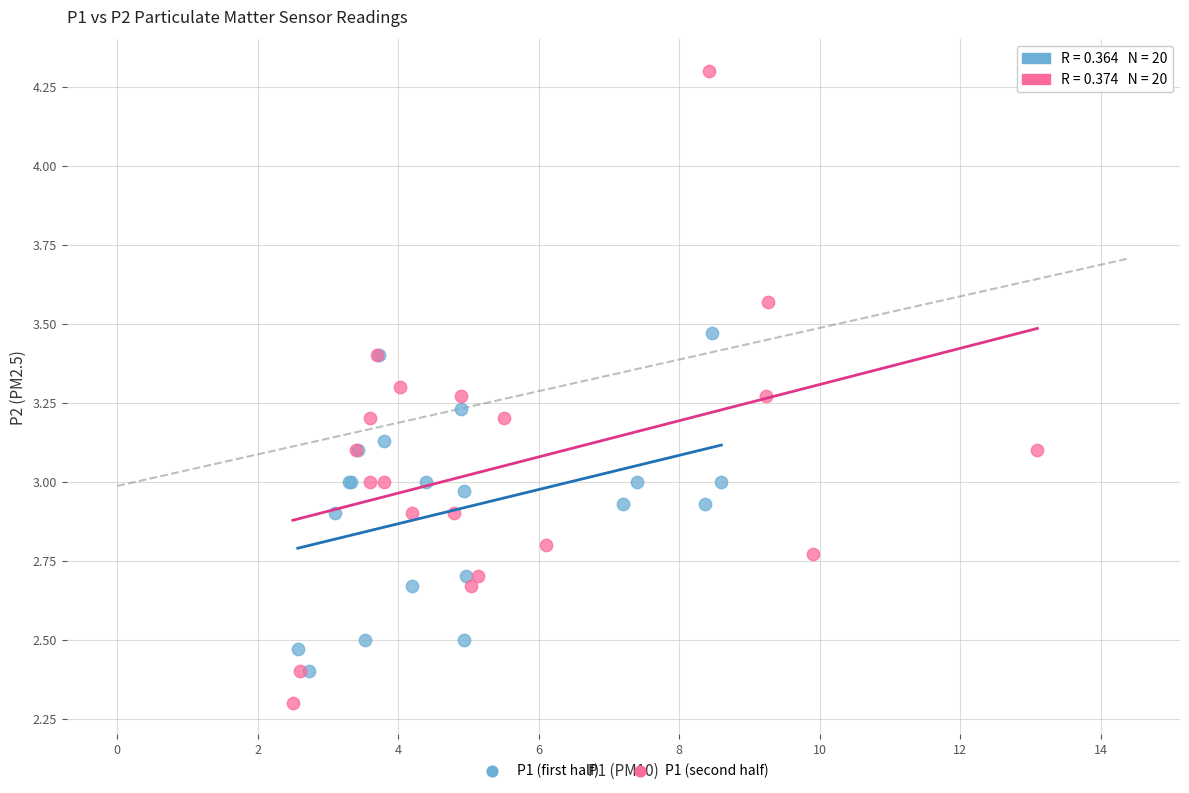

What are all the series names shown in the legend?

P1 (first half), P1 (second half)